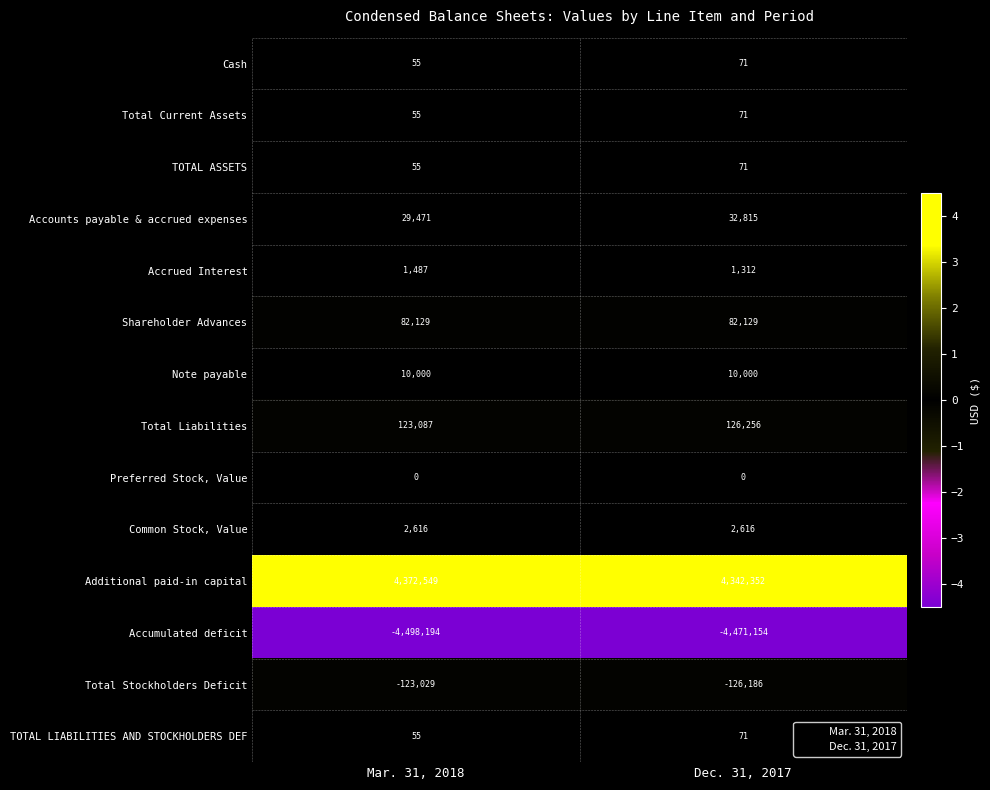

Which category has the highest value in the Additional paid-in capital series?

Mar. 31, 2018